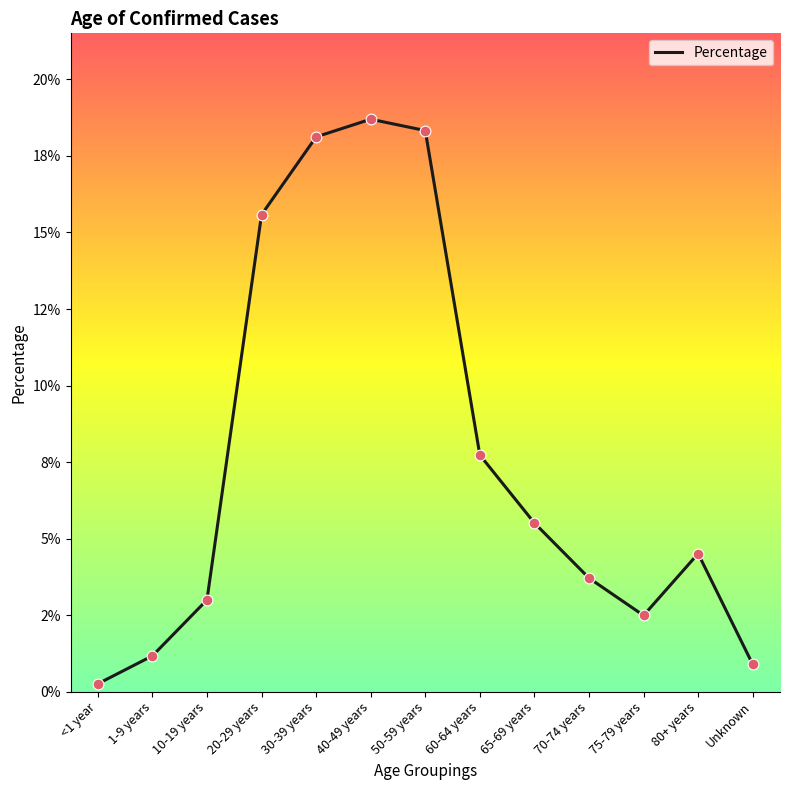

Between 40-49 years and Unknown, which is larger?

40-49 years